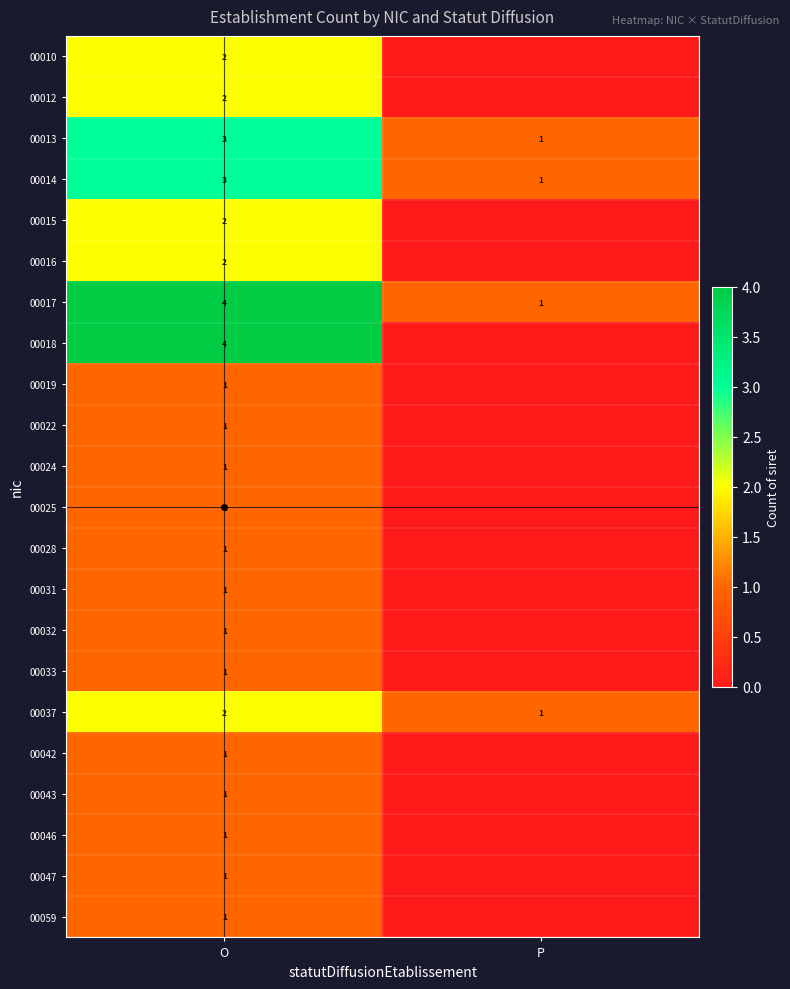

The value of 00014 at O is 5. True or false?

False